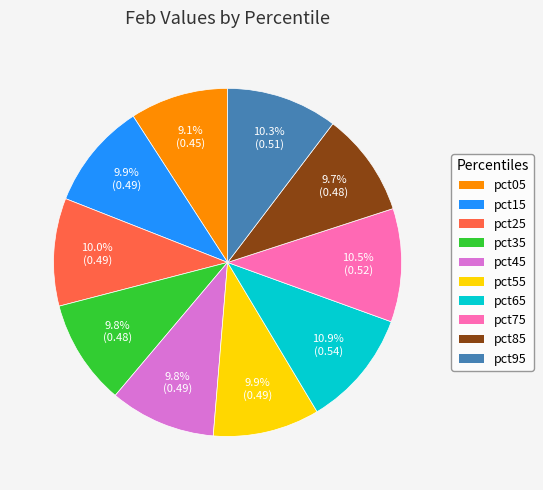

Between pct75 and pct25, which is larger?

pct75